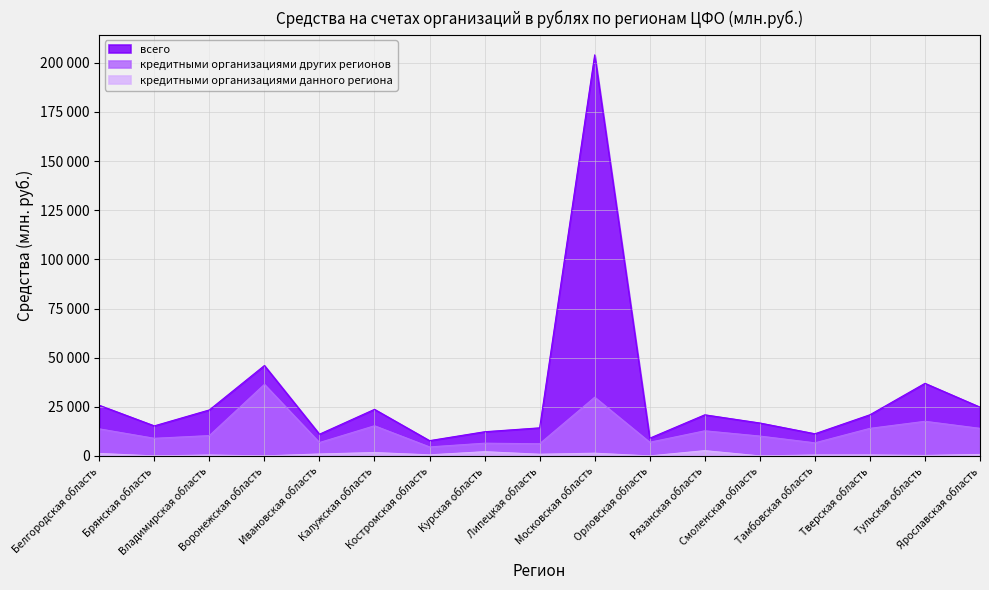

What position from the right is Белгородская область?

17